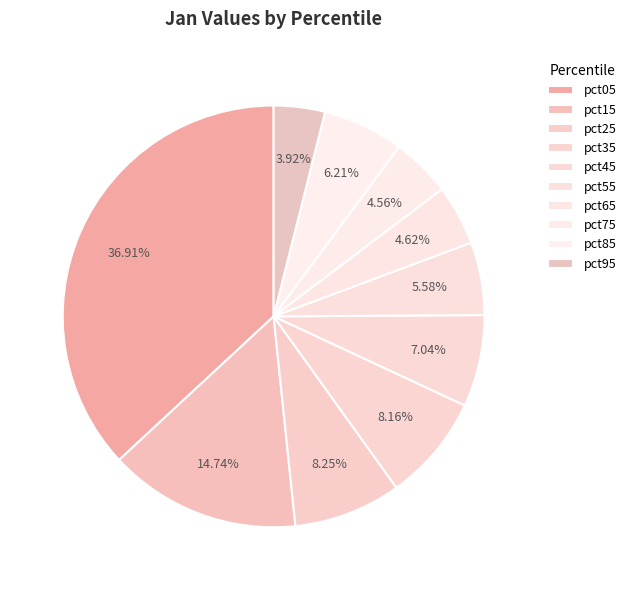

True or false: pct55 accounts for 6% of the total.

True